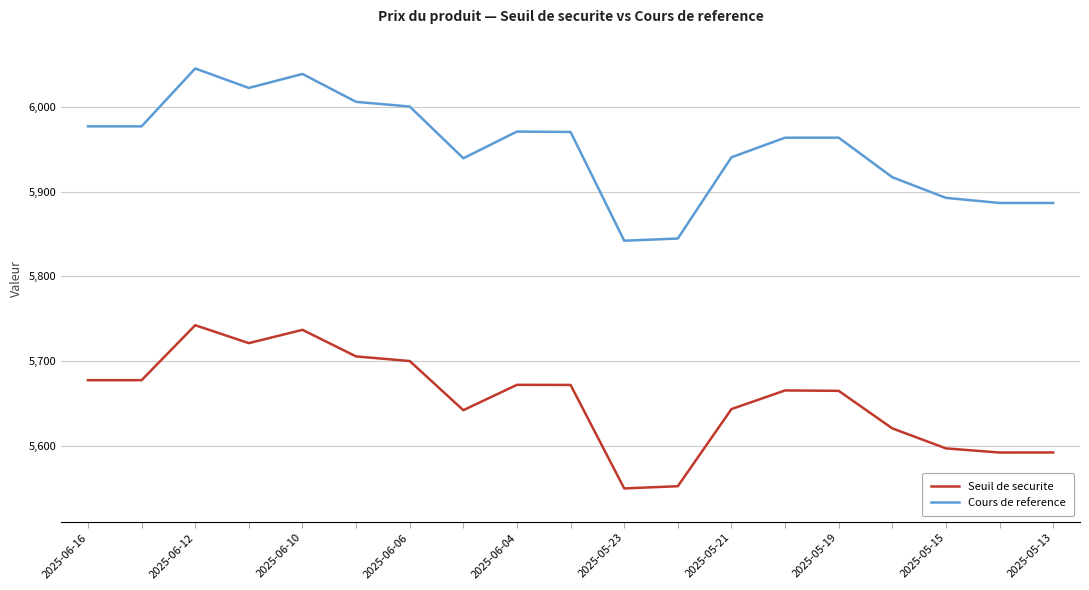

How many lines are shown in the chart?

2